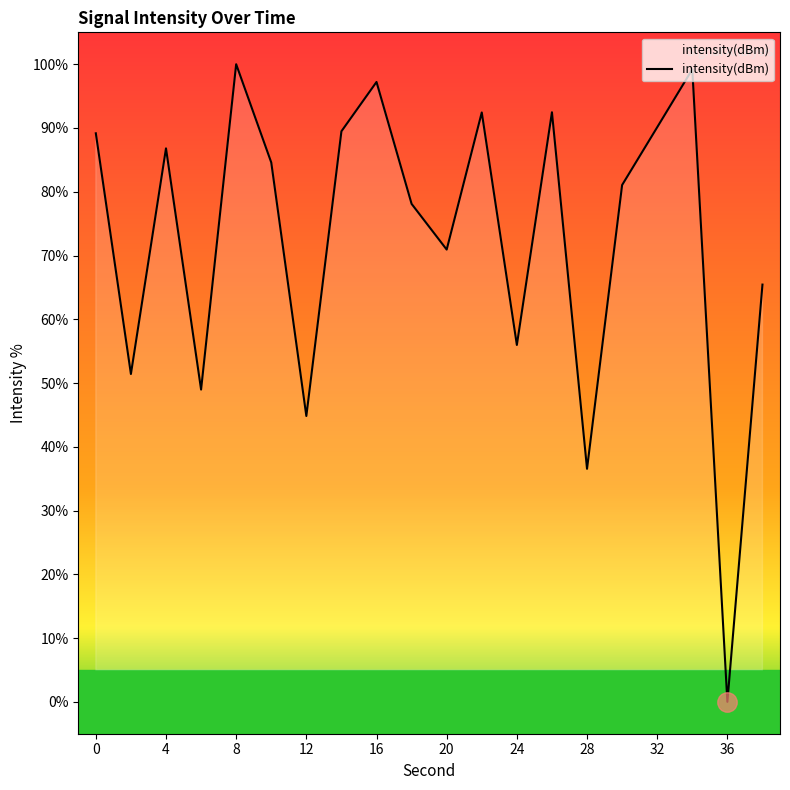

Reading left to right, what are all the values shown in this chart?

89.2	51.4	86.8	49.0	100.0	84.6	44.8	89.5	97.2	78.1	70.9	92.4	56.0	92.5	36.5	81.1	90.1	99.2	0.0	65.4